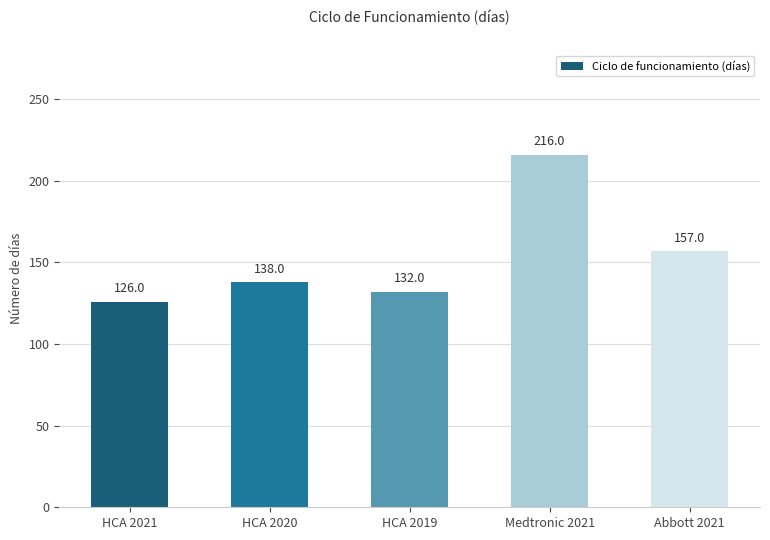

How many data points are less than 138?

2